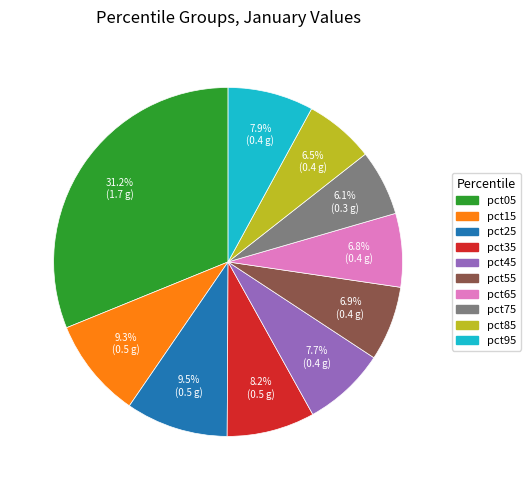

True or false: pct25 accounts for 19% of the total.

False